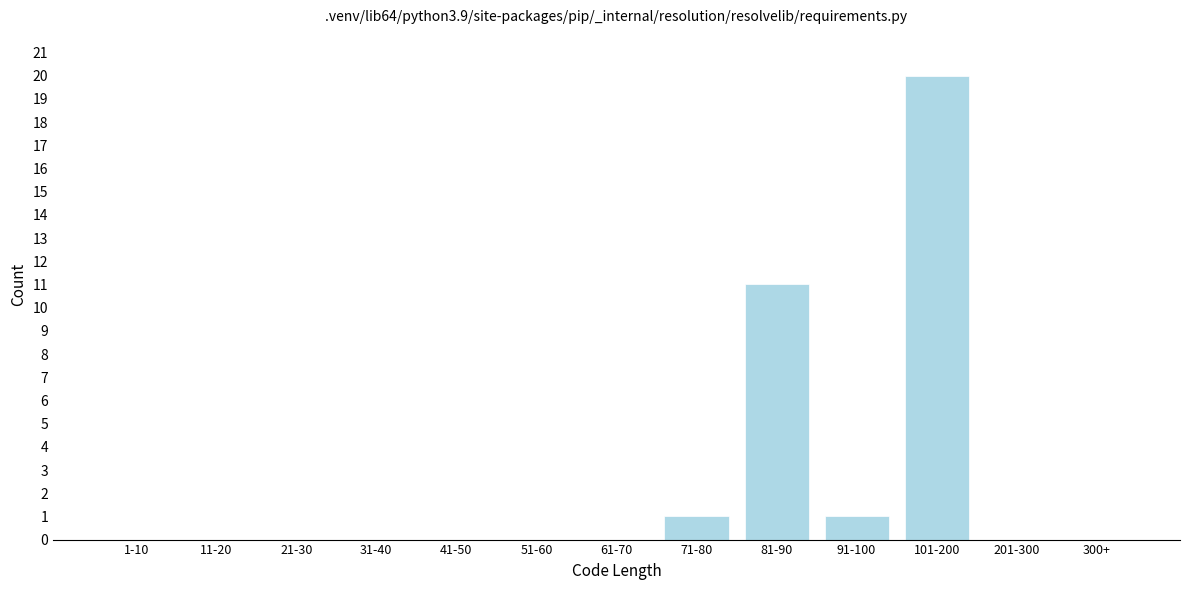

Reading left to right, what are all the values shown in this chart?

1-10=0	11-20=0	21-30=0	31-40=0	41-50=0	51-60=0	61-70=0	71-80=1	81-90=11	91-100=1	101-200=20	201-300=0	300+=0